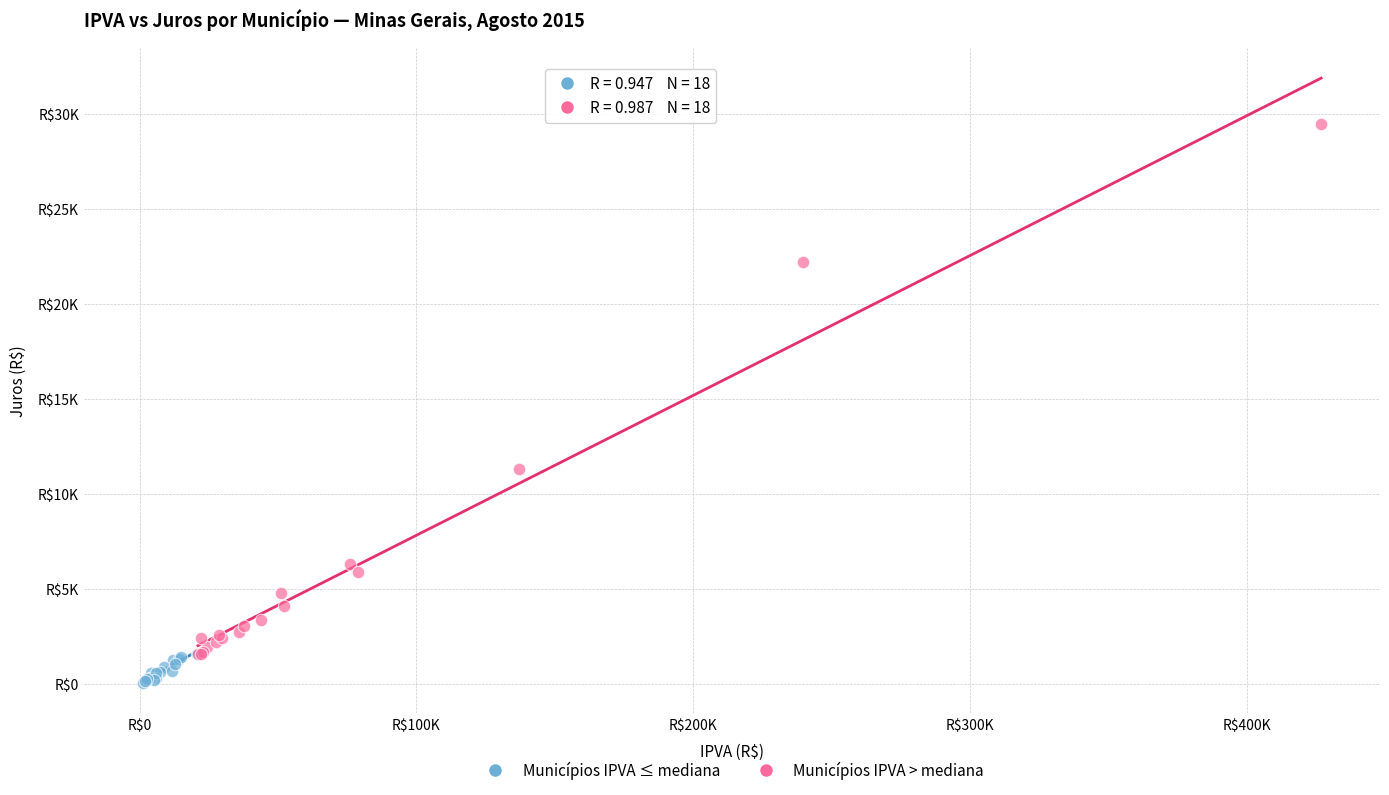

What are all the series names shown in the legend?

Municípios IPVA ≤ mediana, Municípios IPVA > mediana